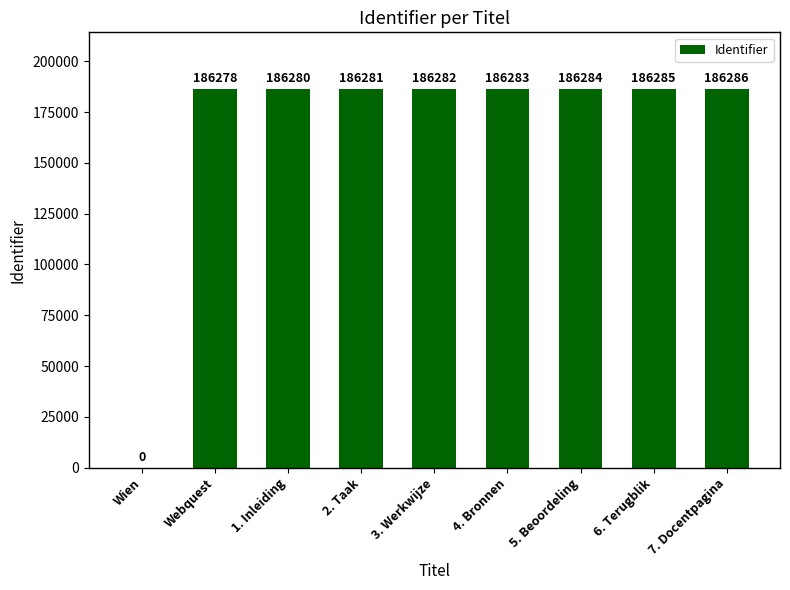

What is the approximate value at 3. Werkwijze, to the nearest 50?

186300